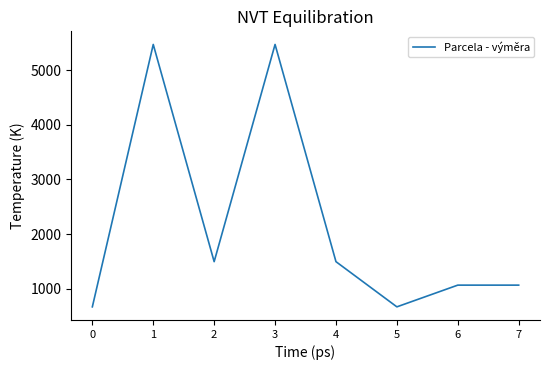

Is it true that the value at 0 is 672?

True